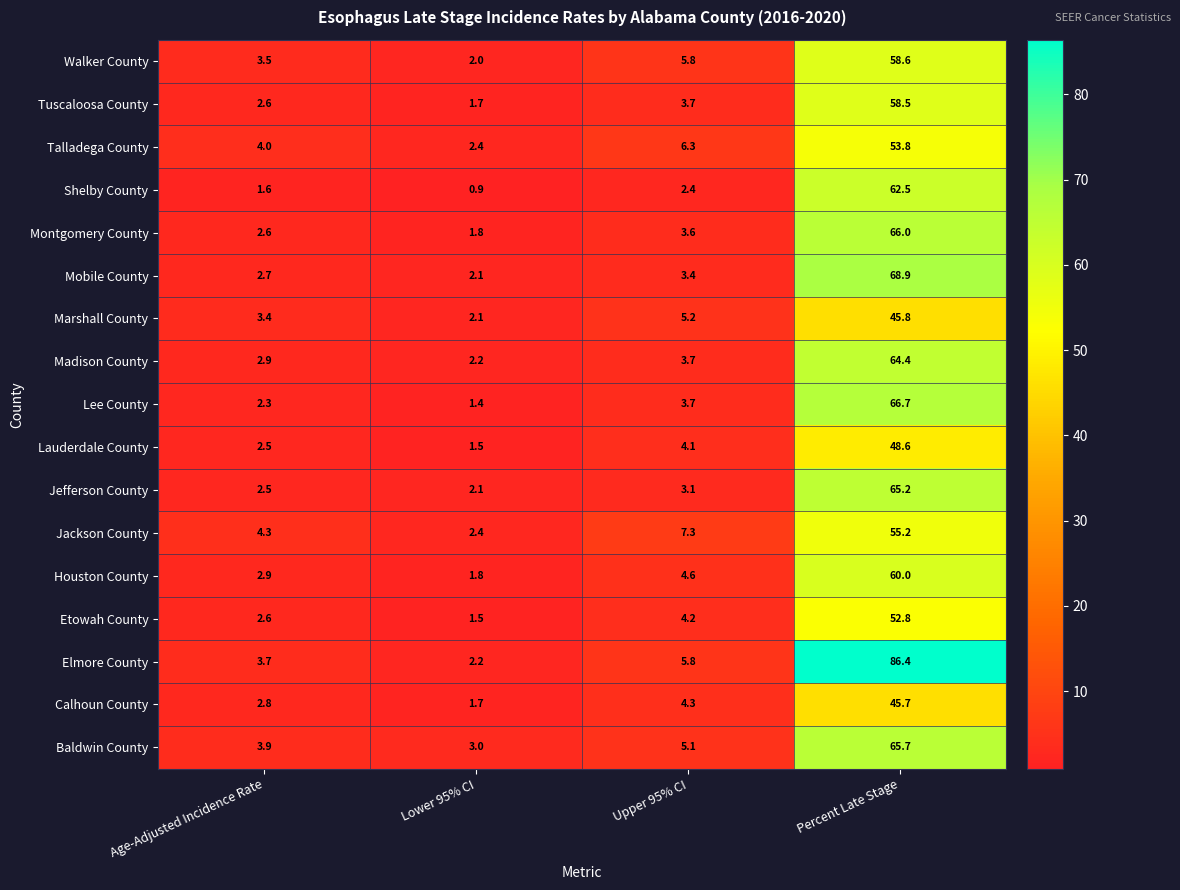

The Shelby County series shows 62.5 at Percent Late Stage. True or false?

True